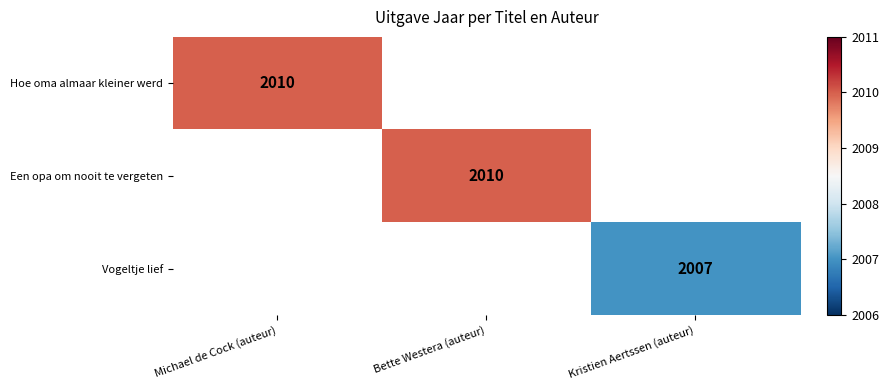

The value of Hoe oma almaar kleiner werd at Michael de Cock (auteur) is 2010. True or false?

True